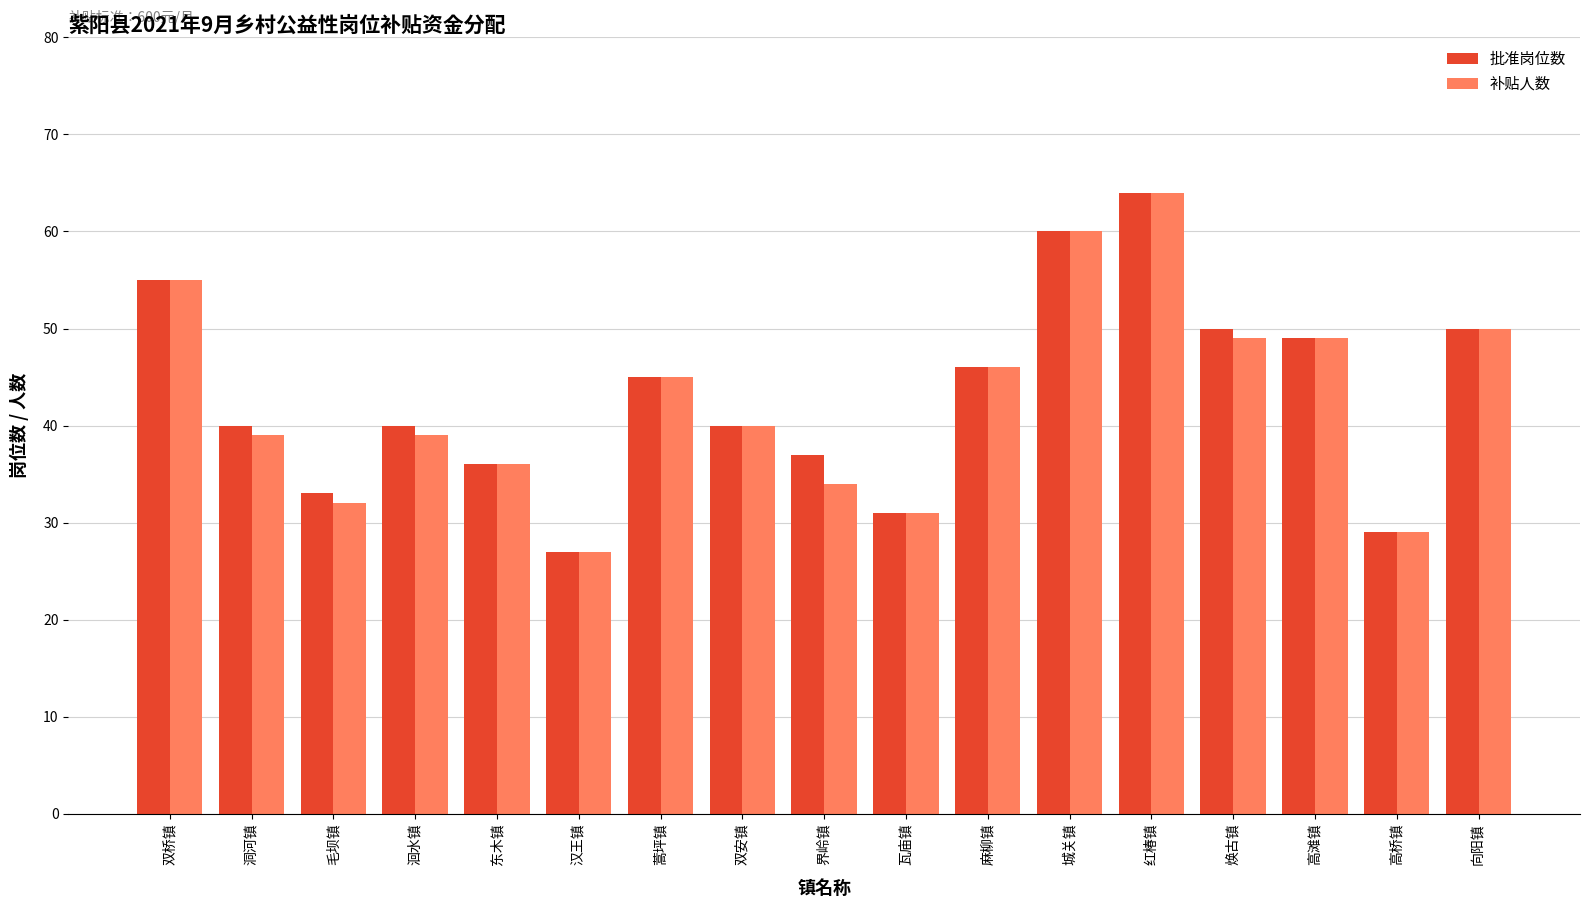

At which label does 批准岗位数 first exceed 40?

双桥镇